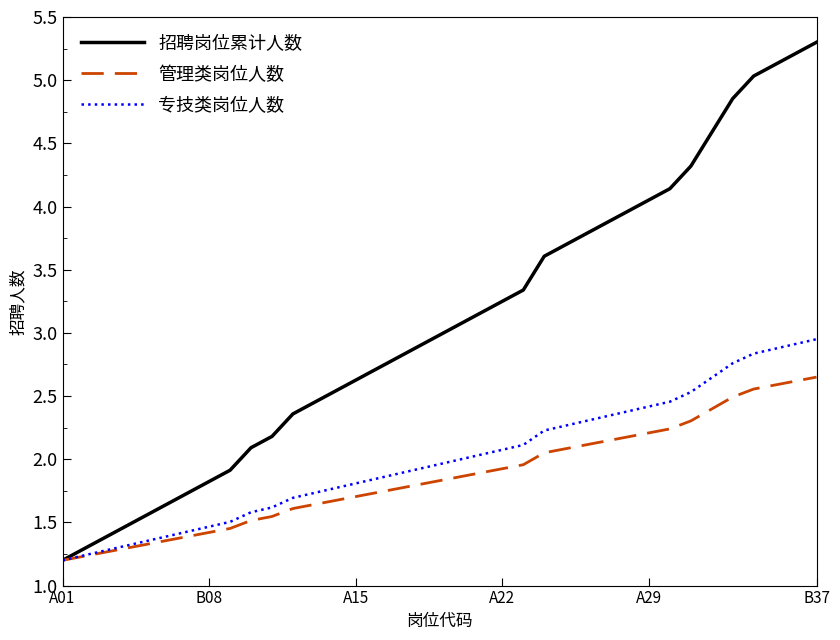

Which series has the largest total across all categories?

招聘岗位累计人数